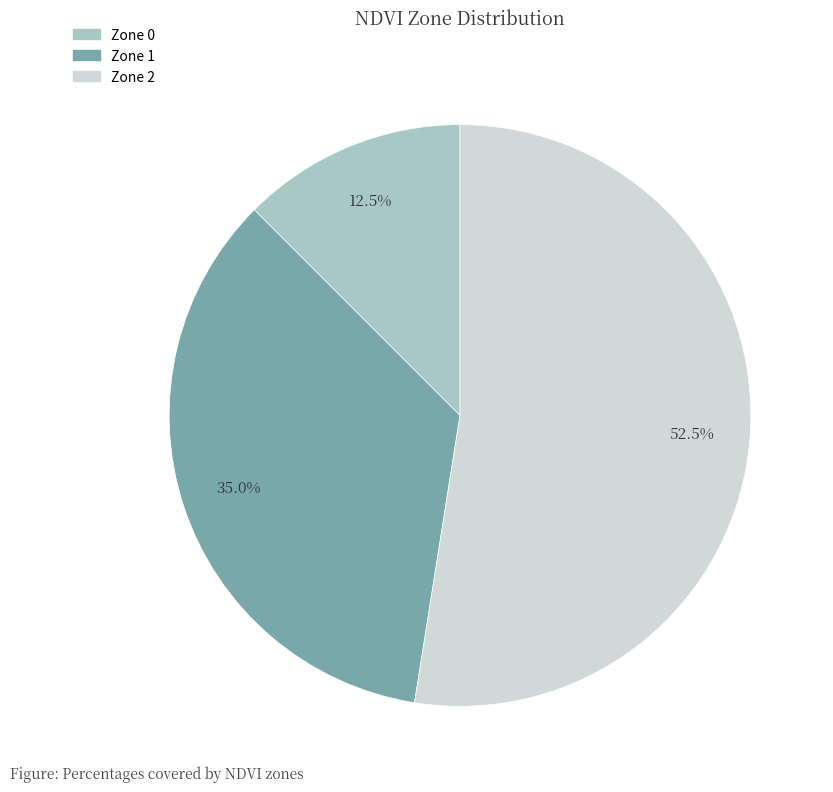

The Zone 2 slice represents 77% of the pie. True or false?

False